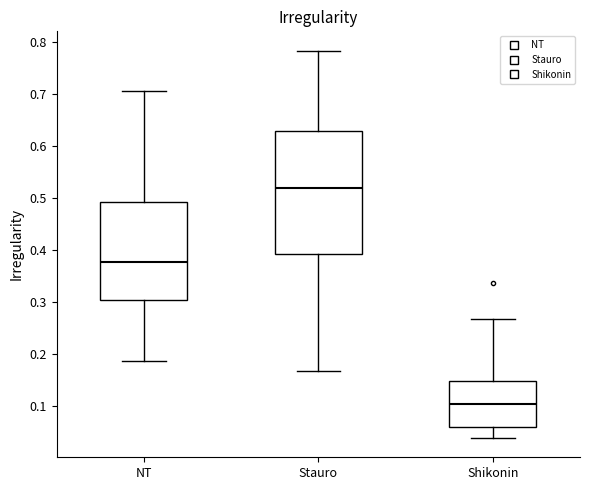

Reading left to right, transcribe this box plot: for each box, give where its median line is, the range the box spans, and where its two whiskers end, as read against the y-axis. The values are not printed on the chart, so give them approximately, as read against the axis.

NT: median 0.38, box 0.30 to 0.49, whiskers 0.19 to 0.71
Stauro: median 0.52, box 0.39 to 0.63, whiskers 0.17 to 0.78
Shikonin: median 0.10, box 0.06 to 0.15, whiskers 0.04 to 0.27